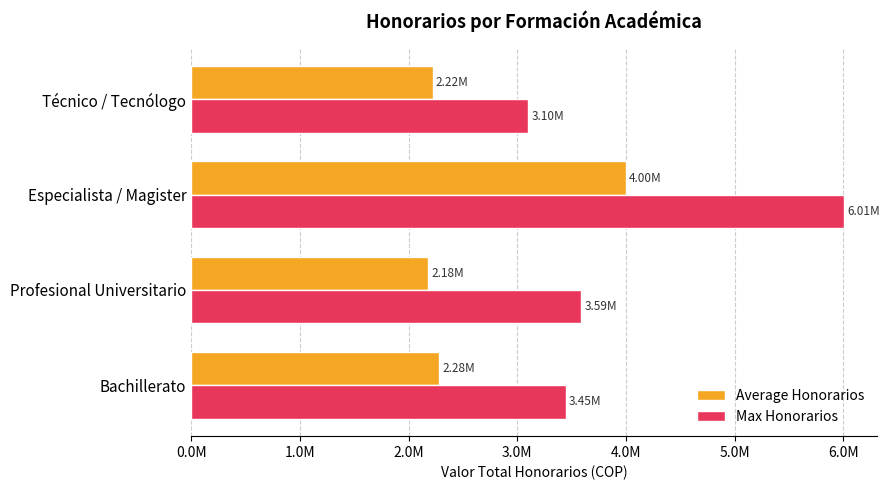

What are all the series names shown in the legend?

Average Honorarios, Max Honorarios